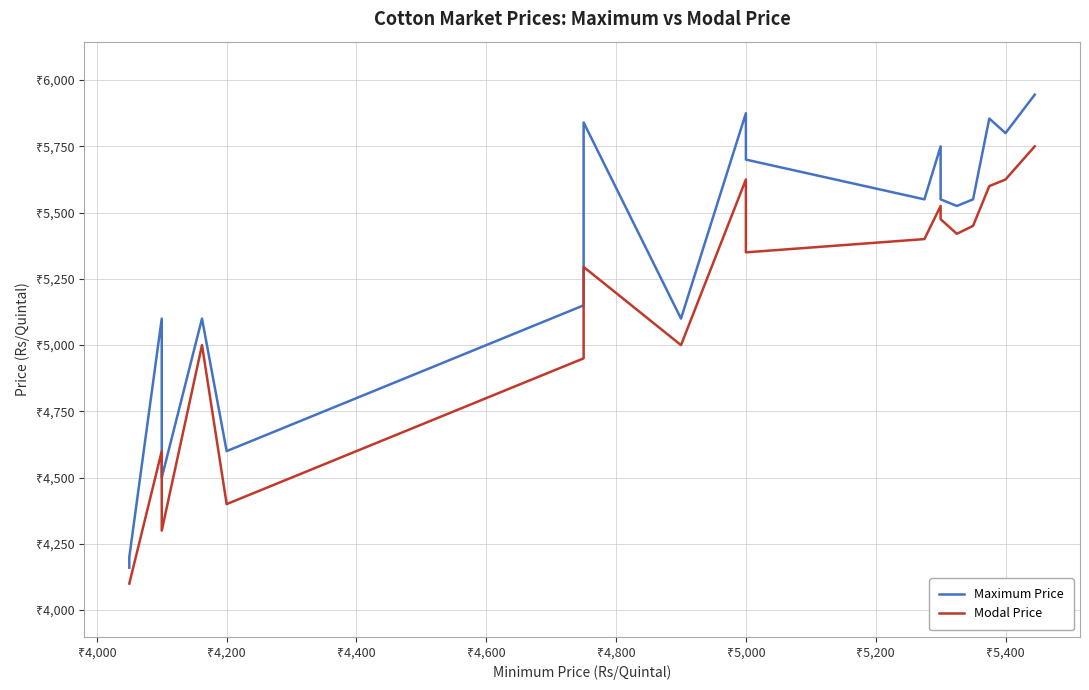

Reading left to right, transcribe all the data shown in this chart.

Maximum Price: 4160	4200	5100	4500	5100	4600	5150	5840	5100	5875	5800	5700	5550	5750	5550	5525	5550	5855	5800	5945
Modal Price: 4100	4100	4600	4300	5000	4400	4950	5295	5000	5625	5400	5350	5400	5525	5475	5420	5450	5600	5625	5750